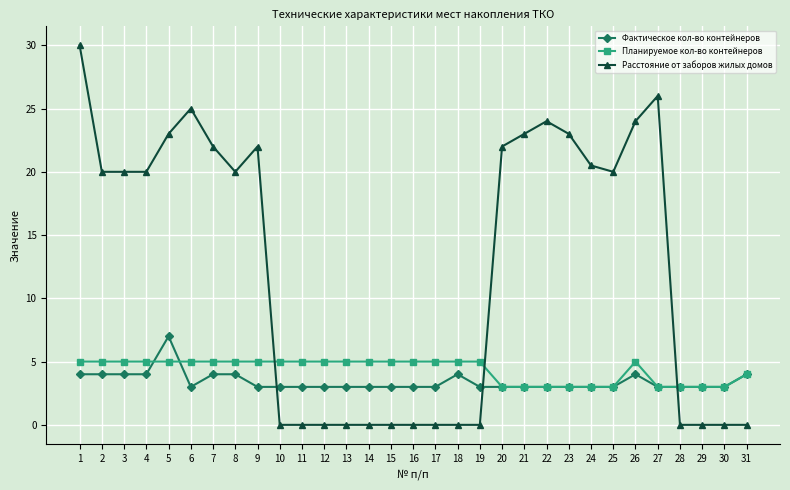

What is the maximum value shown in the chart?

30.0